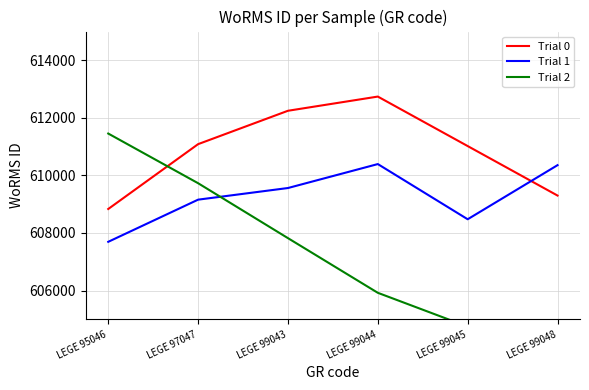

True or false: Trial 0 has a value of 384917.6 at LEGE 99048.

False